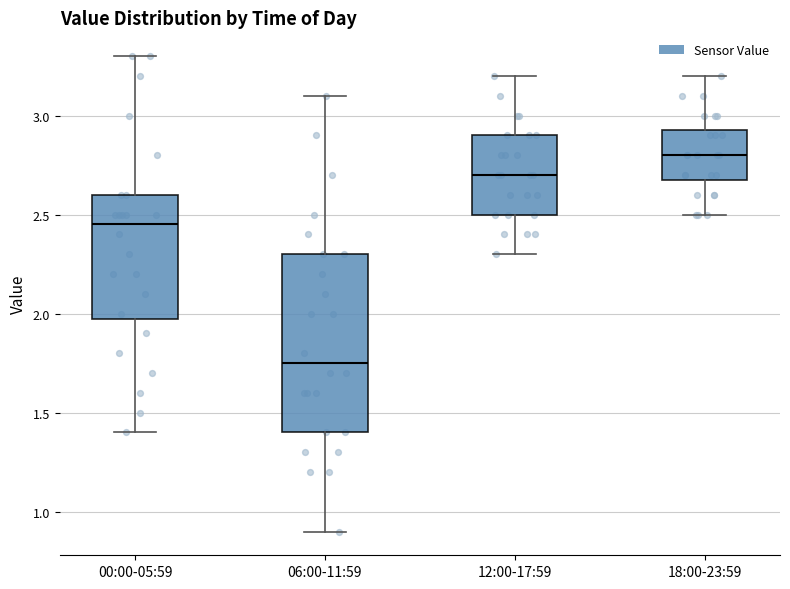

Which box has the highest median line?

18:00-23:59